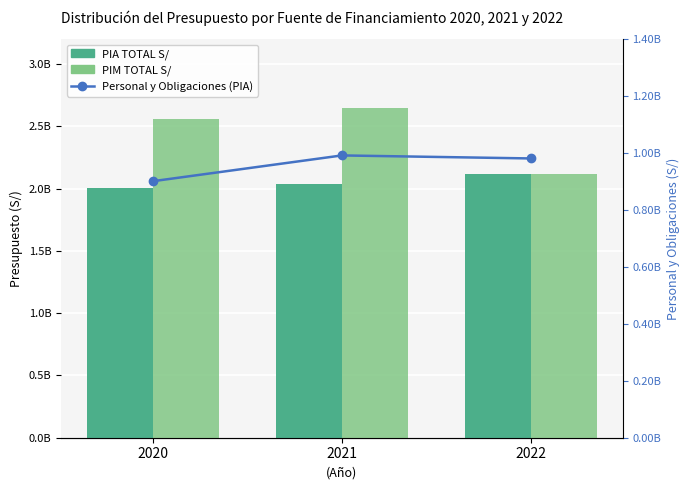

Which series has the largest total across all categories?

PIM TOTAL S/